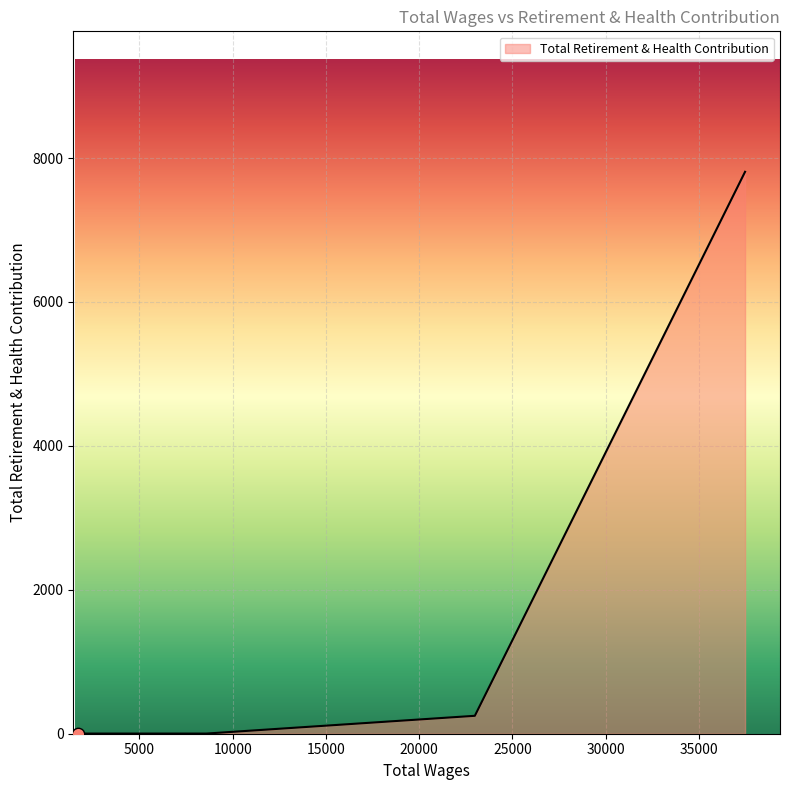

What is the difference between the maximum and second lowest values?

7807